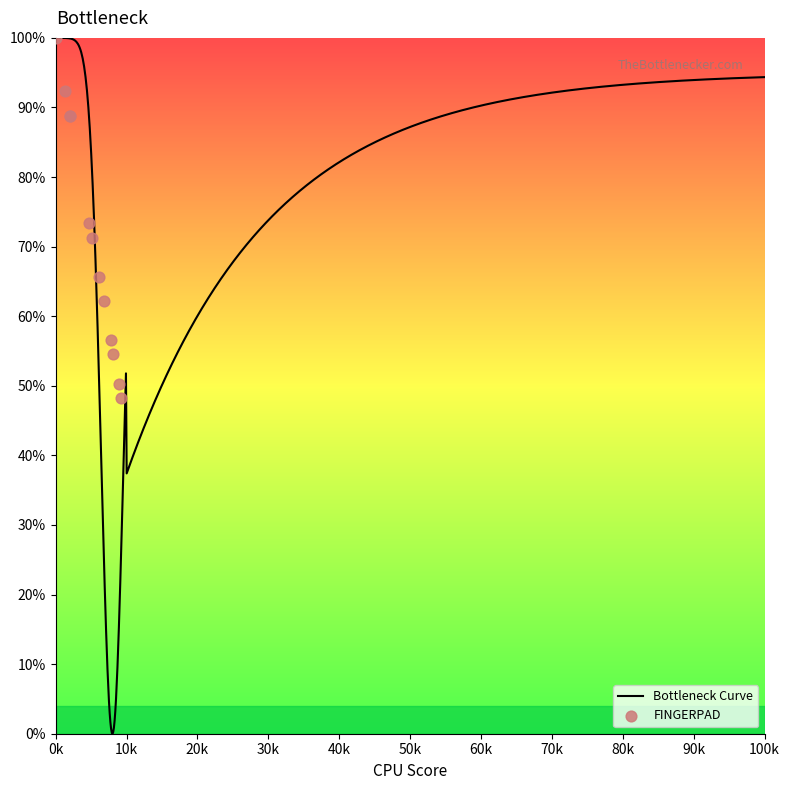

Which has a higher value, 2 or 3?

3